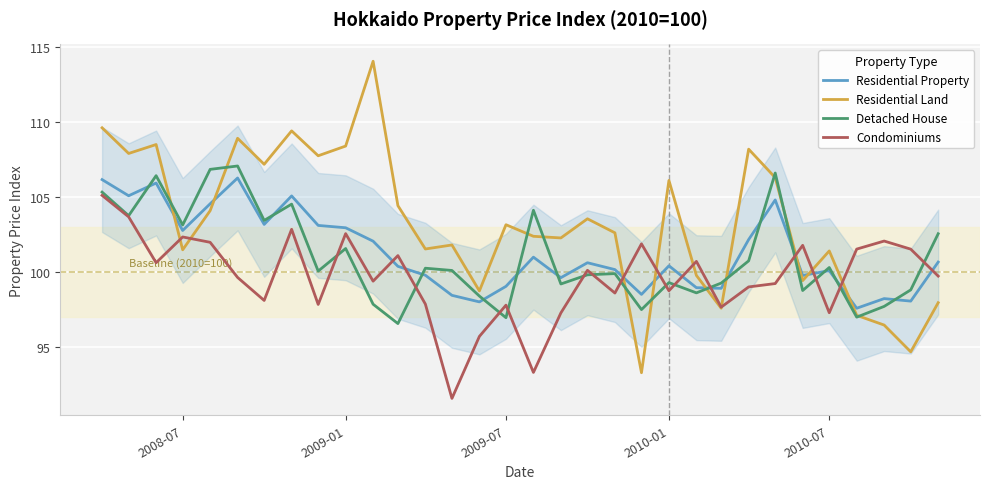

What is the average value of the Condominiums series?

99.6